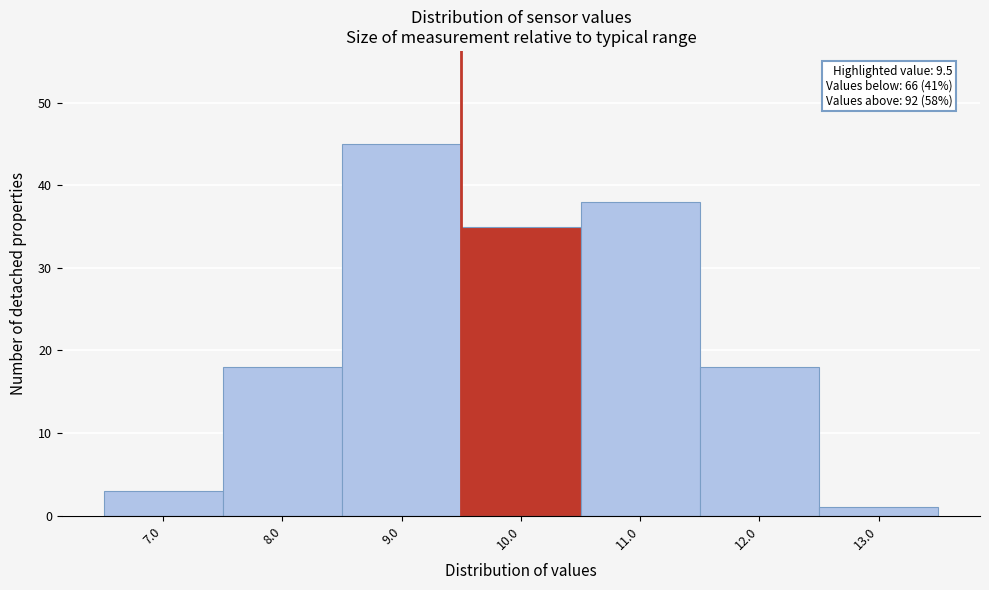

Which range on the x-axis has the tallest bar?

8.5 to 9.5